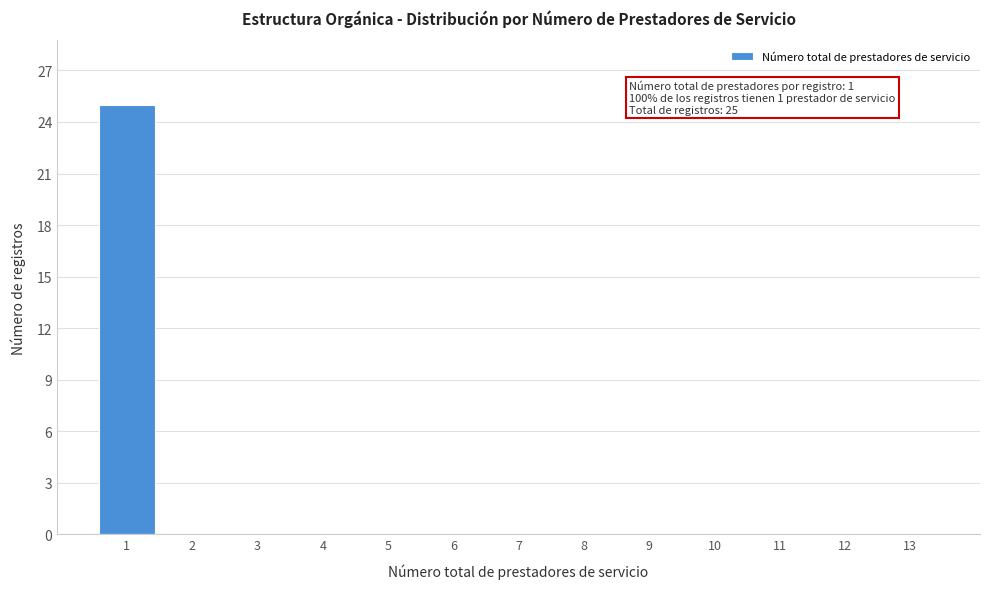

Over which range of the x-axis is the bar tallest?

0.5 to 1.5